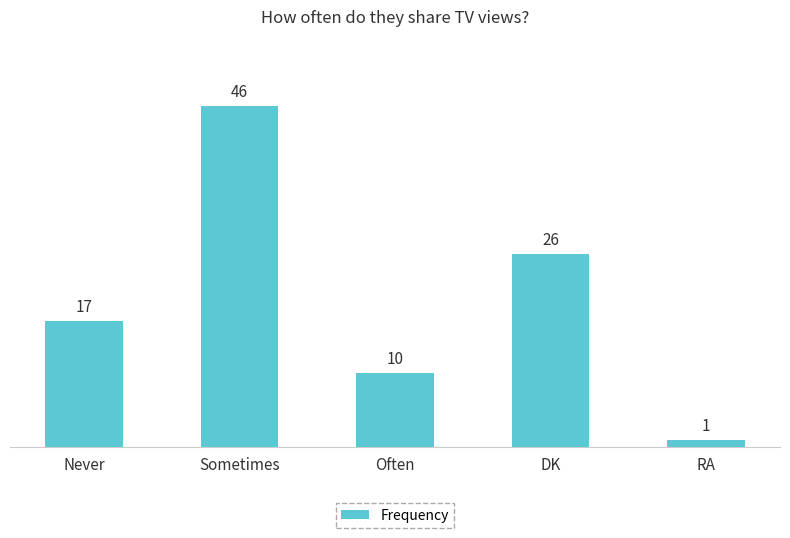

Reading right to left, what are all the values shown in this chart?

RA=1	DK=26	Often=10	Sometimes=46	Never=17